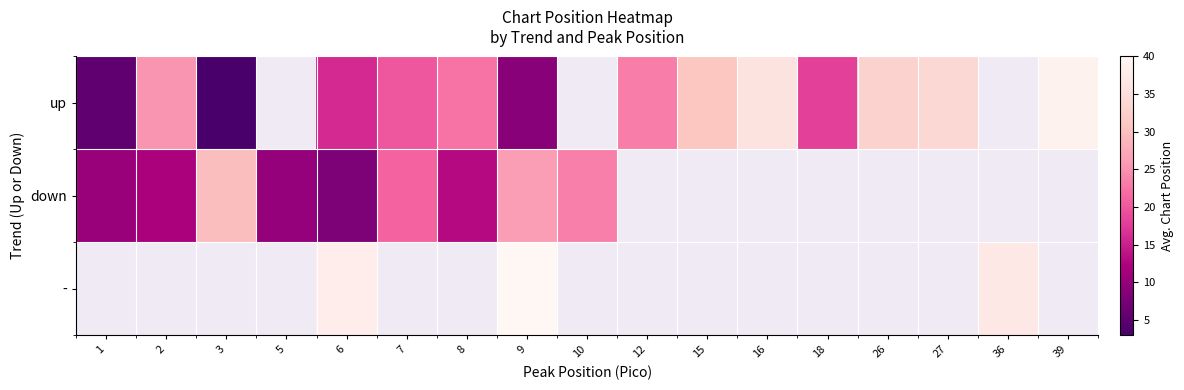

List the labels in order of - value, smallest first.

1, 2, 3, 5, 6, 7, 8, 9, 10, 12, 15, 16, 18, 26, 27, 36, 39